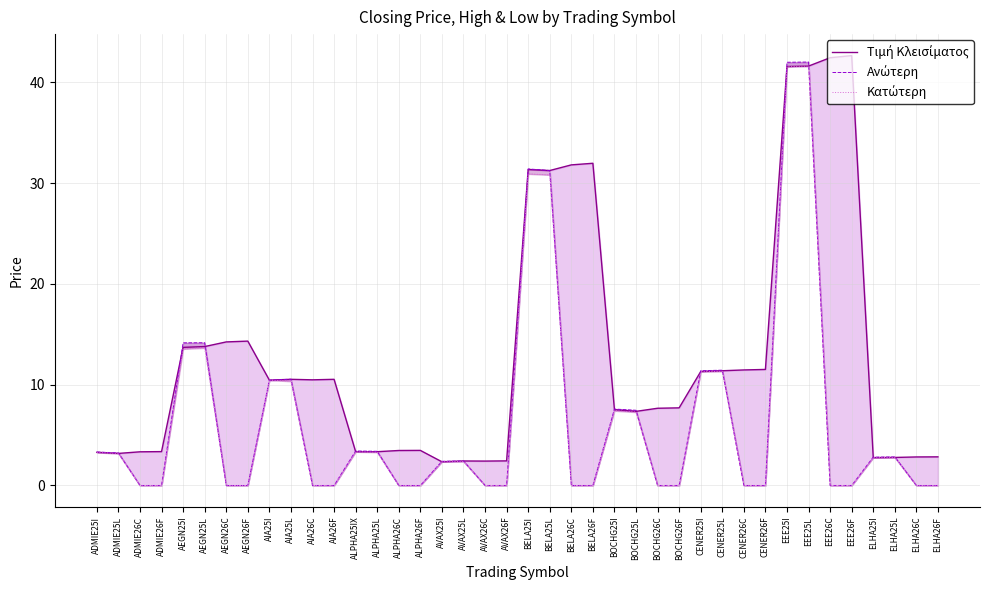

Reading left to right, list all the values displayed in this chart.

Τιμή Κλεισίματος: ADMIE25I=3.3	ADMIE25L=3.2	ADMIE26C=3.3	ADMIE26F=3.4	AEGN25I=13.7	AEGN25L=13.8	AEGN26C=14.2	AEGN26F=14.3	AIA25I=10.4	AIA25L=10.5	AIA26C=10.5	AIA26F=10.5	ALPHA25IX=3.4	ALPHA25L=3.4	ALPHA26C=3.5	ALPHA26F=3.5	AVAX25I=2.4	AVAX25L=2.4	AVAX26C=2.4	AVAX26F=2.4	BELA25I=31.3	BELA25L=31.2	BELA26C=31.8	BELA26F=32.0	BOCHG25I=7.5	BOCHG25L=7.3	BOCHG26C=7.7	BOCHG26F=7.7	CENER25I=11.3	CENER25L=11.4	CENER26C=11.5	CENER26F=11.5	EEE25I=41.6	EEE25L=41.6	EEE26C=42.4	EEE26F=42.6	ELHA25I=2.8	ELHA25L=2.8	ELHA26C=2.8	ELHA26F=2.8
Ανώτερη: ADMIE25I=3.3	ADMIE25L=3.2	ADMIE26C=0.0	ADMIE26F=0.0	AEGN25I=14.2	AEGN25L=14.2	AEGN26C=0.0	AEGN26F=0.0	AIA25I=10.4	AIA25L=10.5	AIA26C=0.0	AIA26F=0.0	ALPHA25IX=3.4	ALPHA25L=3.4	ALPHA26C=0.0	ALPHA26F=0.0	AVAX25I=2.4	AVAX25L=2.4	AVAX26C=0.0	AVAX26F=0.0	BELA25I=31.4	BELA25L=31.2	BELA26C=0.0	BELA26F=0.0	BOCHG25I=7.6	BOCHG25L=7.5	BOCHG26C=0.0	BOCHG26F=0.0	CENER25I=11.4	CENER25L=11.4	CENER26C=0.0	CENER26F=0.0	EEE25I=42.0	EEE25L=42.0	EEE26C=0.0	EEE26F=0.0	ELHA25I=2.8	ELHA25L=2.8	ELHA26C=0.0	ELHA26F=0.0
Κατώτερη: ADMIE25I=3.3	ADMIE25L=3.2	ADMIE26C=0.0	ADMIE26F=0.0	AEGN25I=13.6	AEGN25L=13.7	AEGN26C=0.0	AEGN26F=0.0	AIA25I=10.4	AIA25L=10.3	AIA26C=0.0	AIA26F=0.0	ALPHA25IX=3.3	ALPHA25L=3.3	ALPHA26C=0.0	ALPHA26F=0.0	AVAX25I=2.4	AVAX25L=2.4	AVAX26C=0.0	AVAX26F=0.0	BELA25I=30.9	BELA25L=30.8	BELA26C=0.0	BELA26F=0.0	BOCHG25I=7.4	BOCHG25L=7.3	BOCHG26C=0.0	BOCHG26F=0.0	CENER25I=11.3	CENER25L=11.3	CENER26C=0.0	CENER26F=0.0	EEE25I=41.5	EEE25L=41.6	EEE26C=0.0	EEE26F=0.0	ELHA25I=2.8	ELHA25L=2.8	ELHA26C=0.0	ELHA26F=0.0